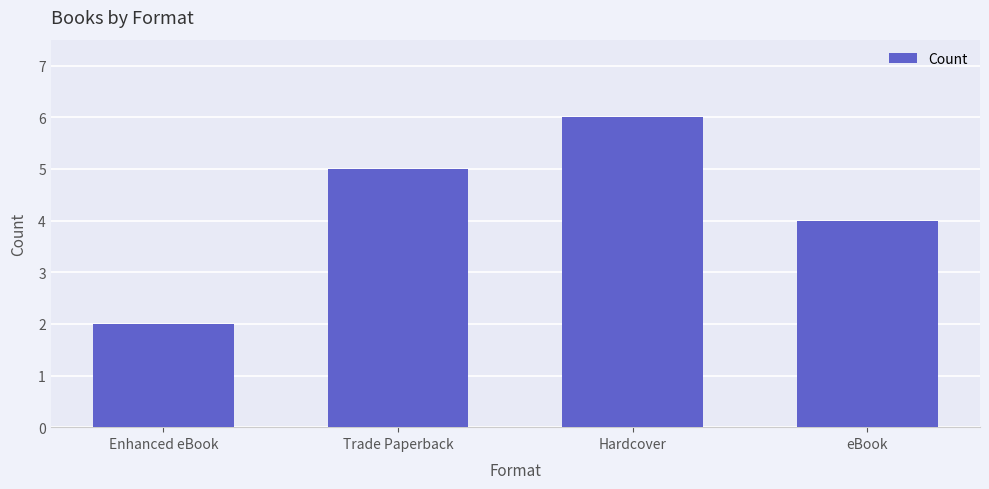

Reading right to left, list all the values displayed in this chart.

eBook=4	Hardcover=6	Trade Paperback=5	Enhanced eBook=2